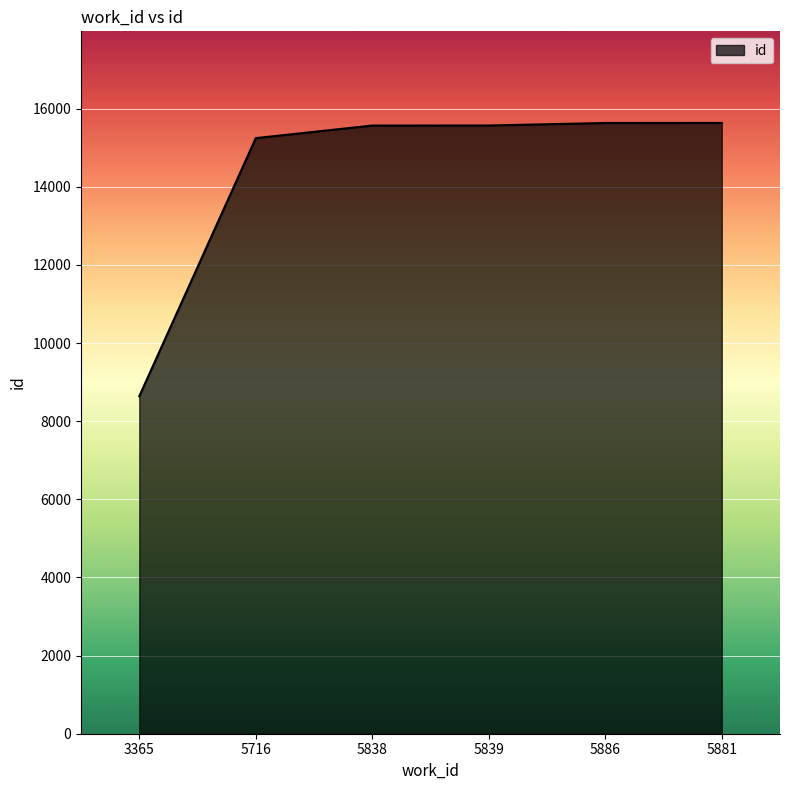

What is the difference between the second highest and minimum values?

6993